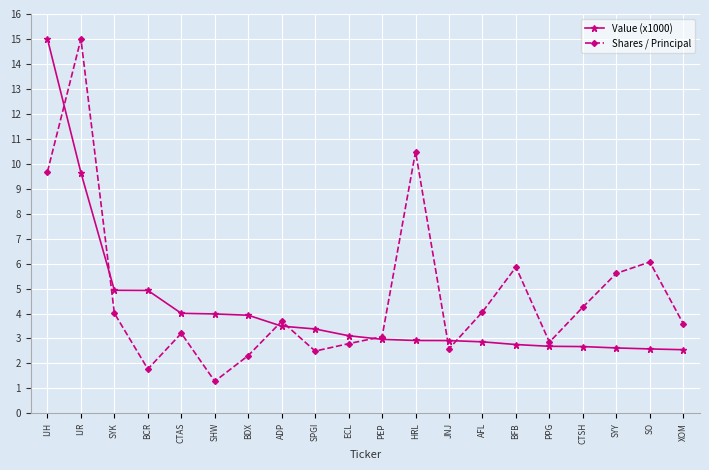

At which label does Shares / Principal reach its peak?

IJR